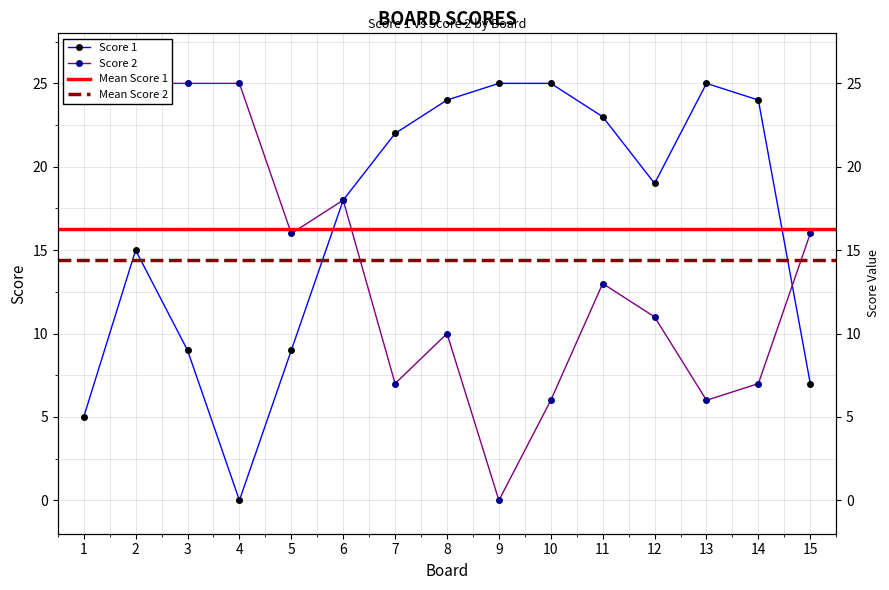

At which label does Score 1 reach its peak?

9